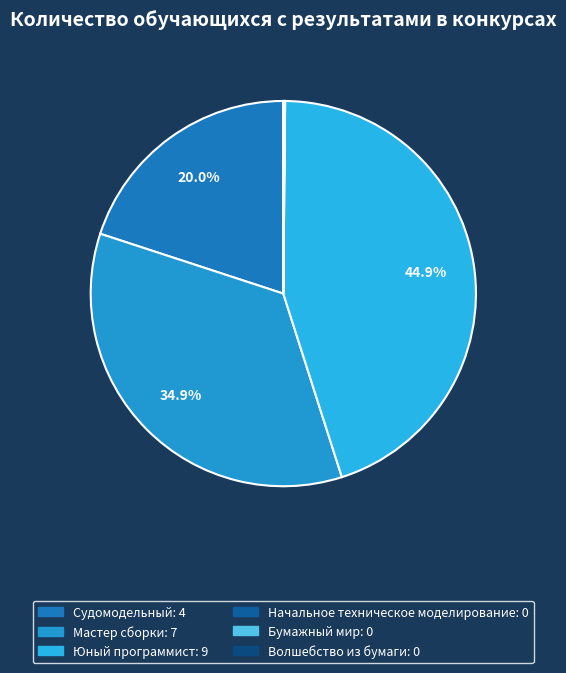

To the nearest percent, what is the average slice percentage?

17%